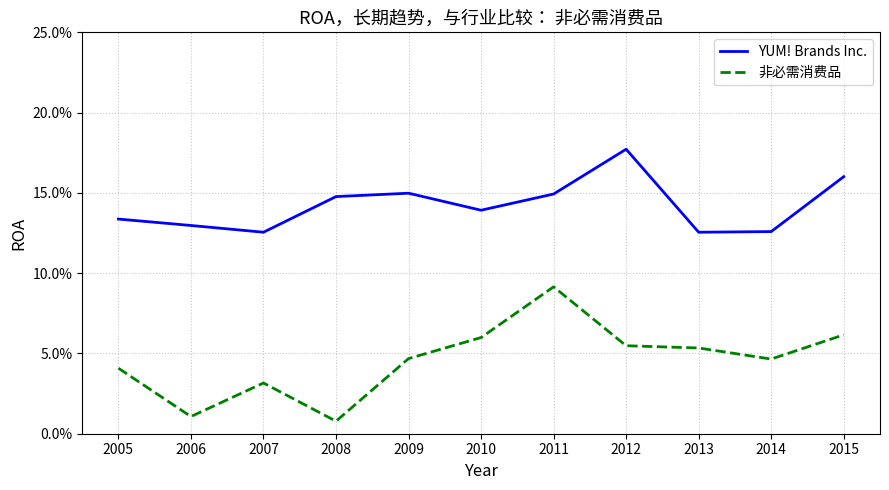

What is the greatest value displayed?

0.2